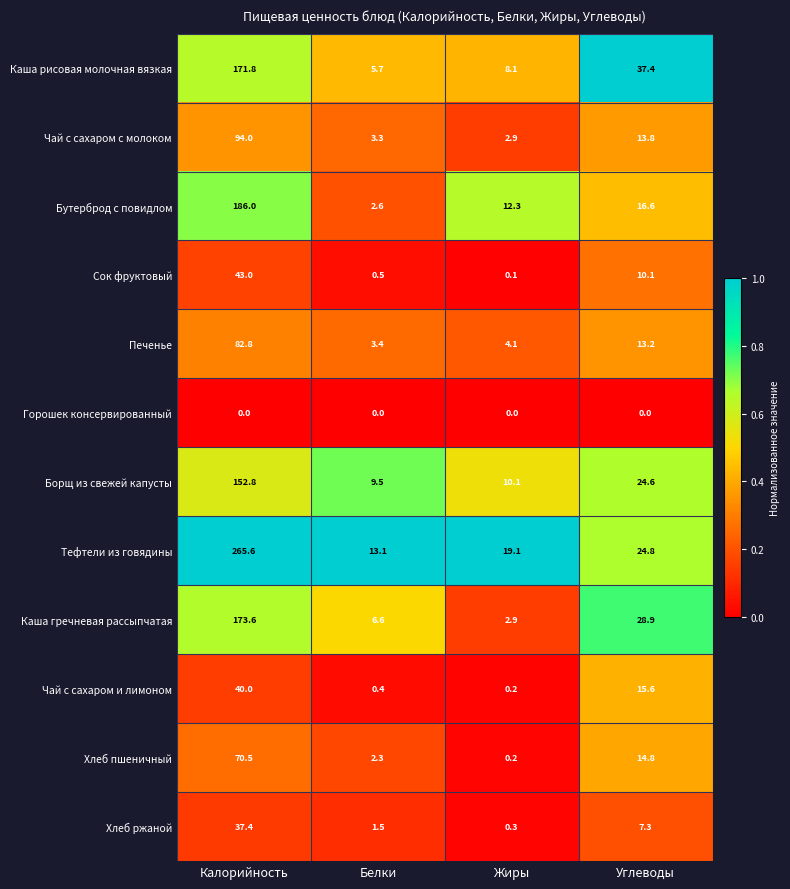

How many categories are shown in the chart?

4